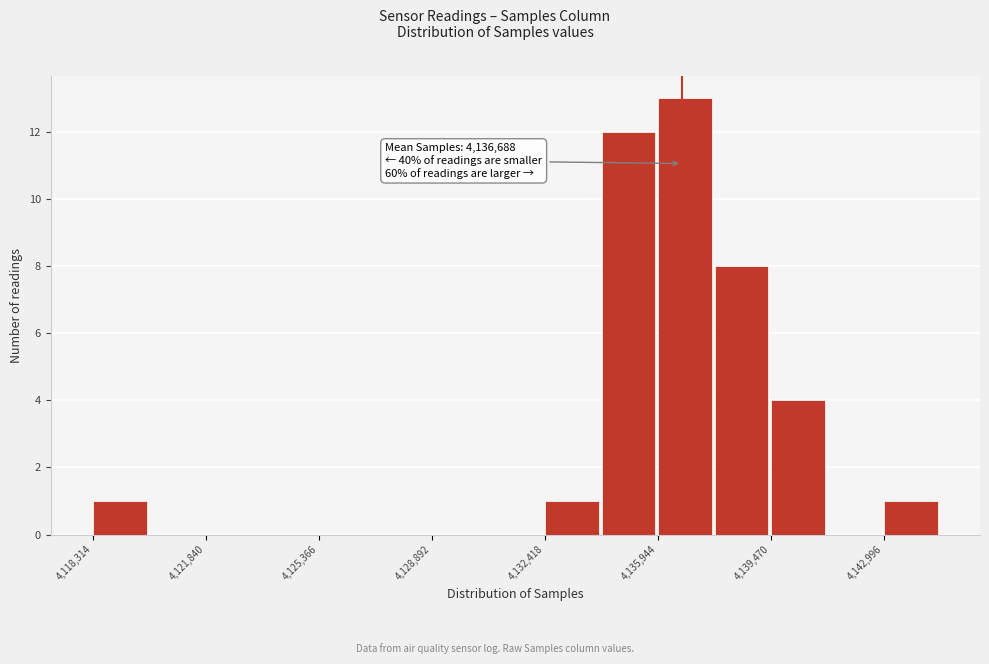

Read against the x-axis, roughly where is the centre of the tallest bar?

4137000